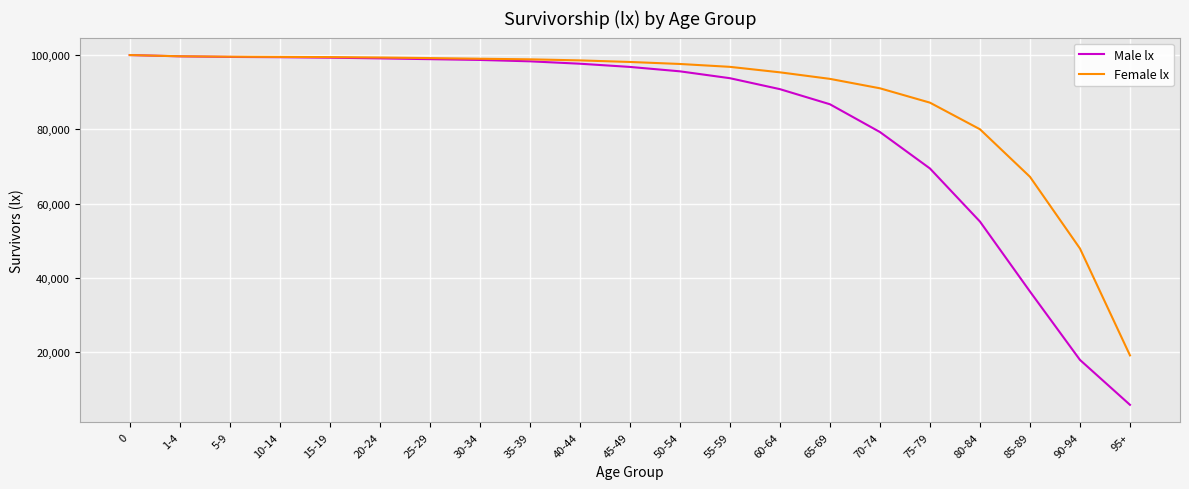

Is the value of Female lx at 45-49 greater than the value of Male lx at 55-59?

Yes